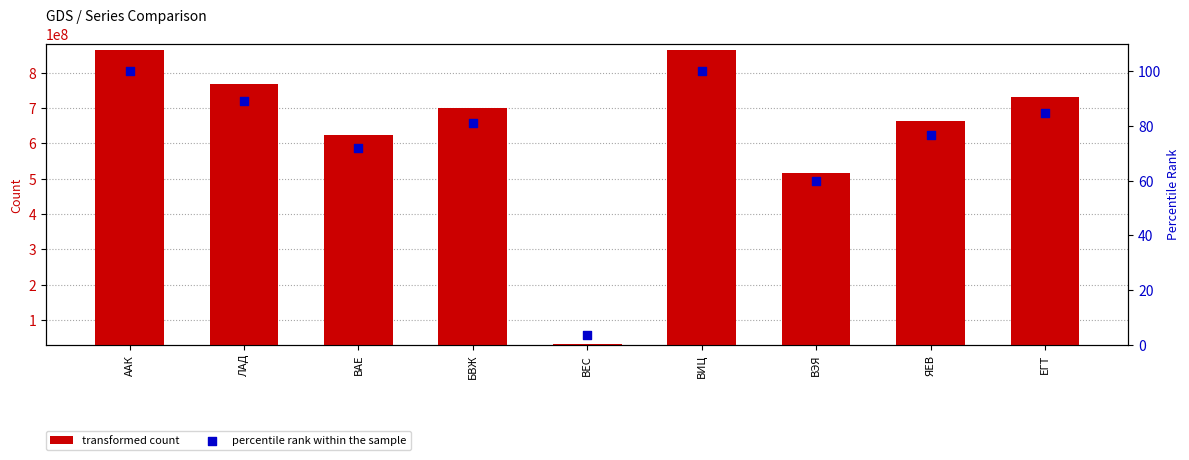

Which series contains the lowest Y value?

percentile rank within the sample